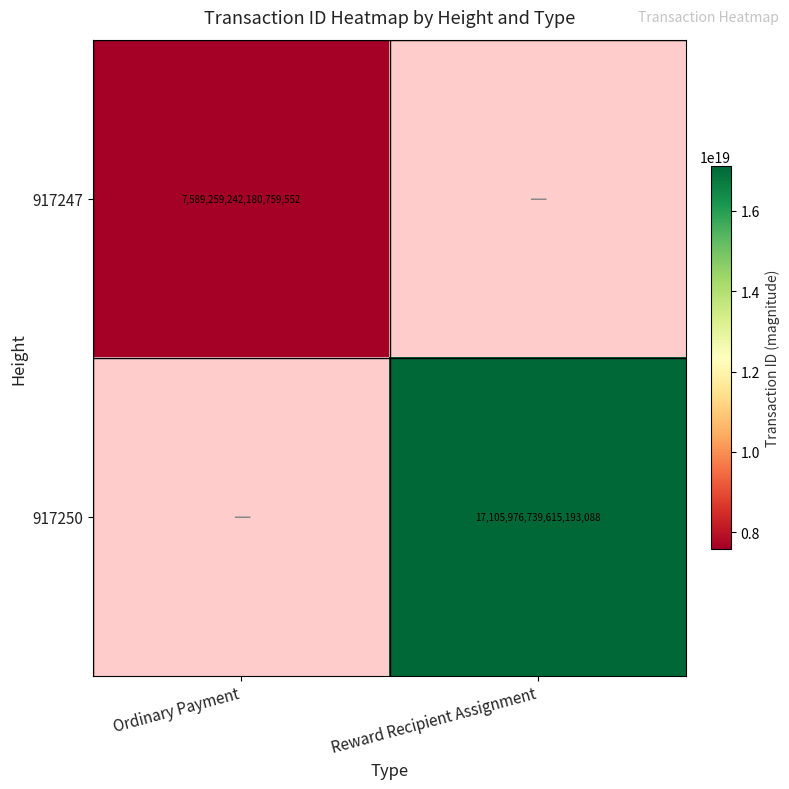

True or false: 917250 has a value of 26774407534739365888.0 at Reward Recipient Assignment.

False